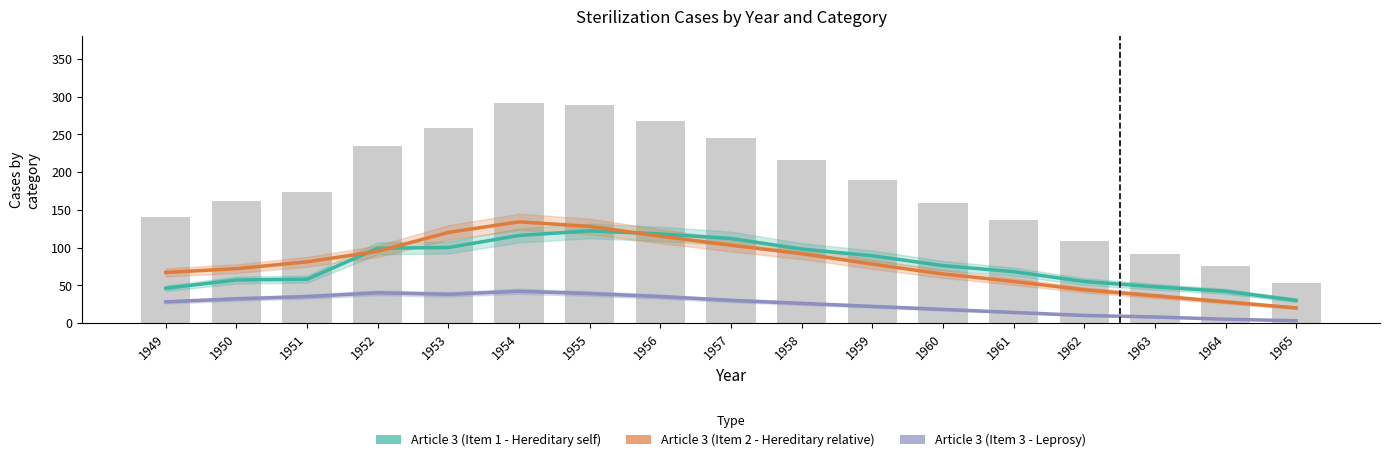

True or false: Article 3 (Item 3 - Leprosy) has a value of 39 at 1955.

True